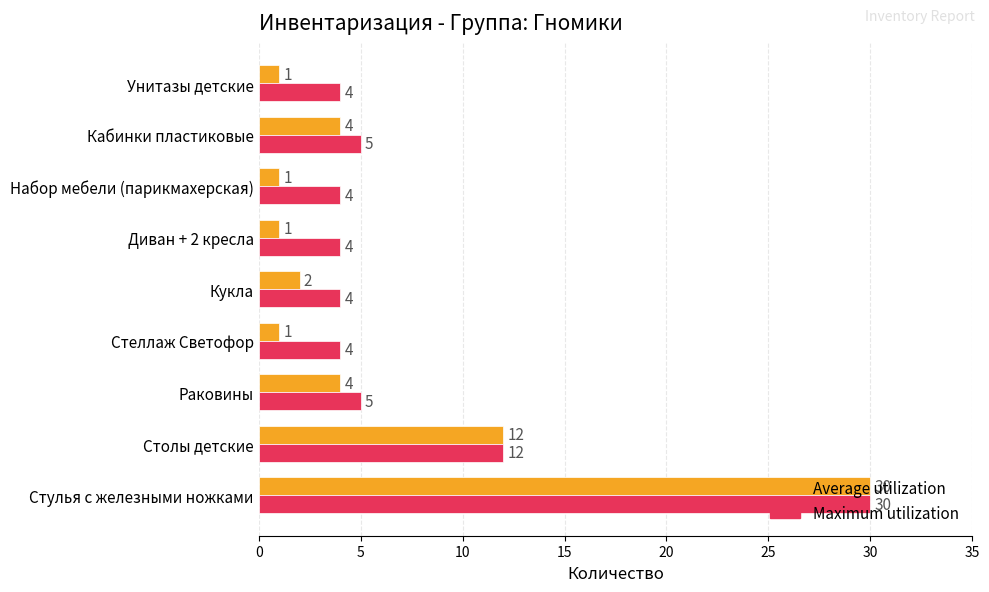

Between Набор мебели (парикмахерская) and Кабинки пластиковые, which series saw the biggest shift?

Average utilization